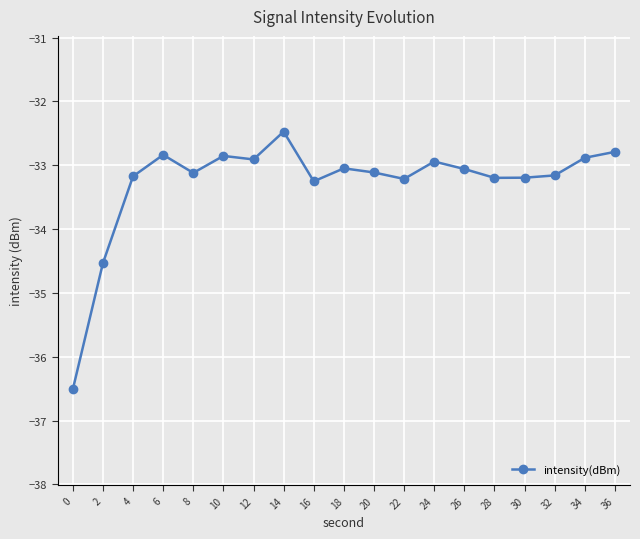

What is the smallest value displayed?

-36.5